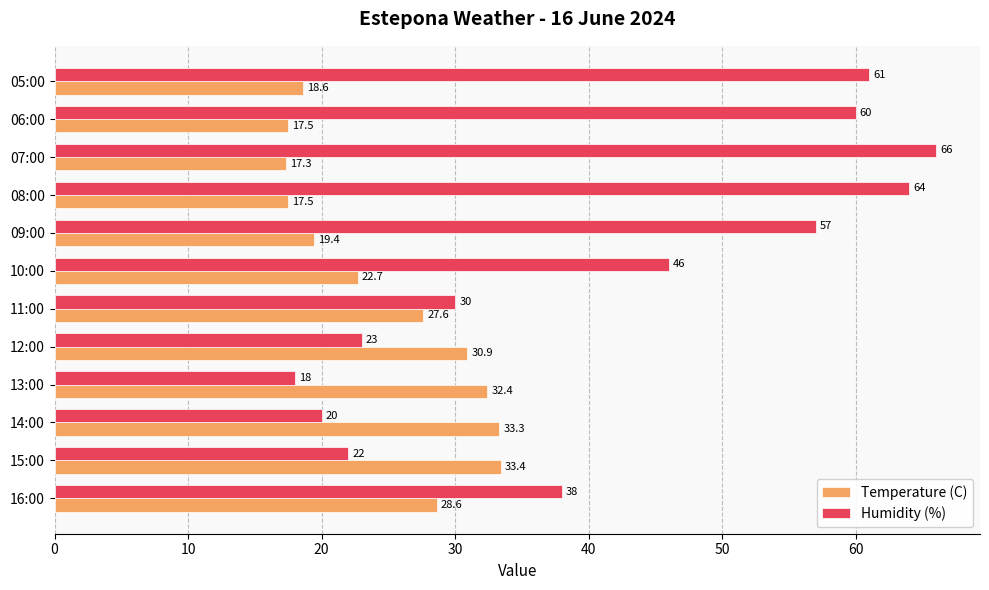

Which series has the largest range (max minus min)?

Humidity (%)